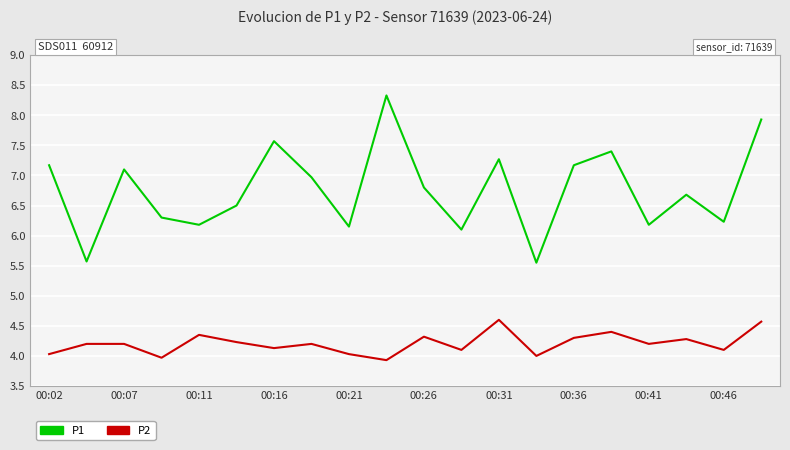

Which series has the largest total across all categories?

P1